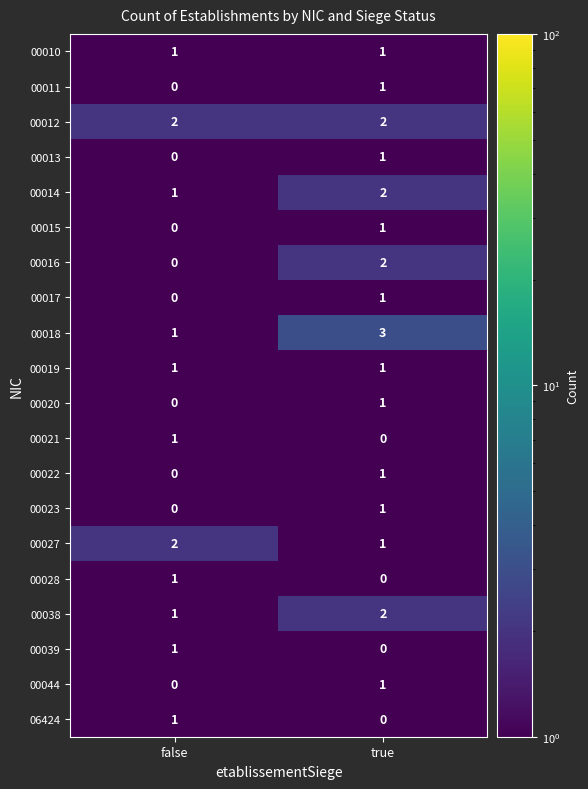

List the labels in order of 00022 value, smallest first.

false, true